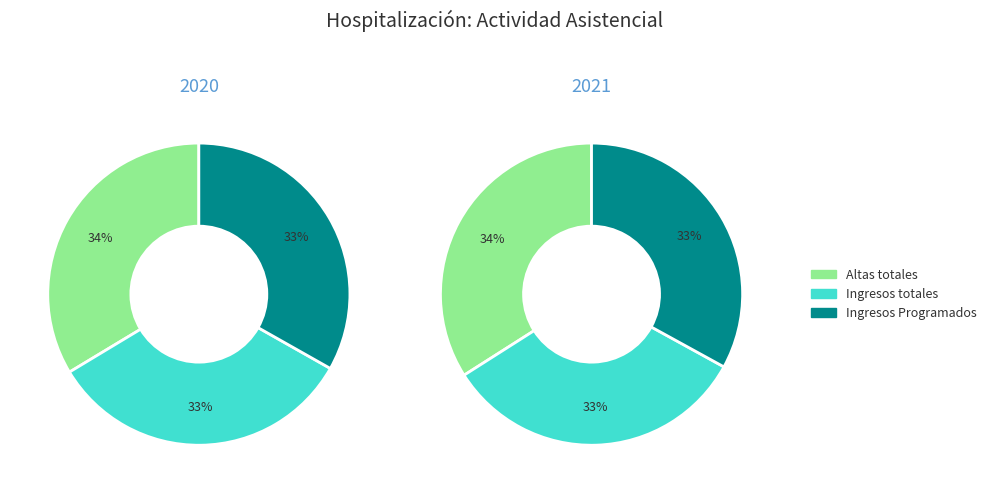

Which category has the smallest portion of the pie?

Ingresos totales